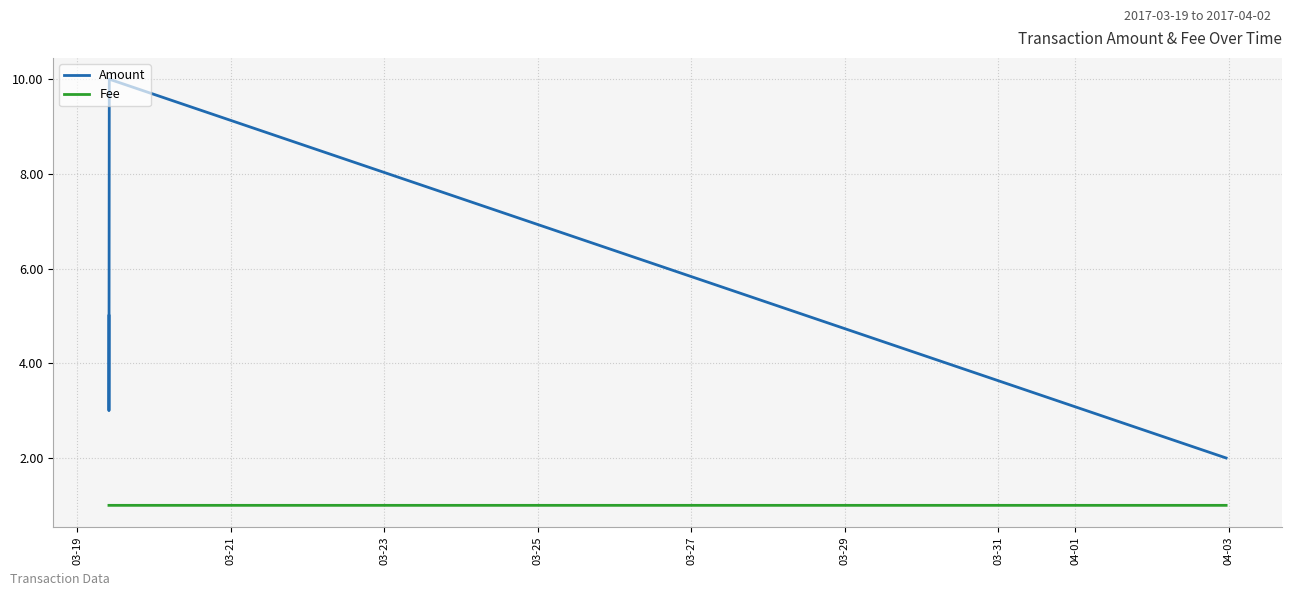

At 03-21, list the series in order from largest to smallest.

Amount, Fee